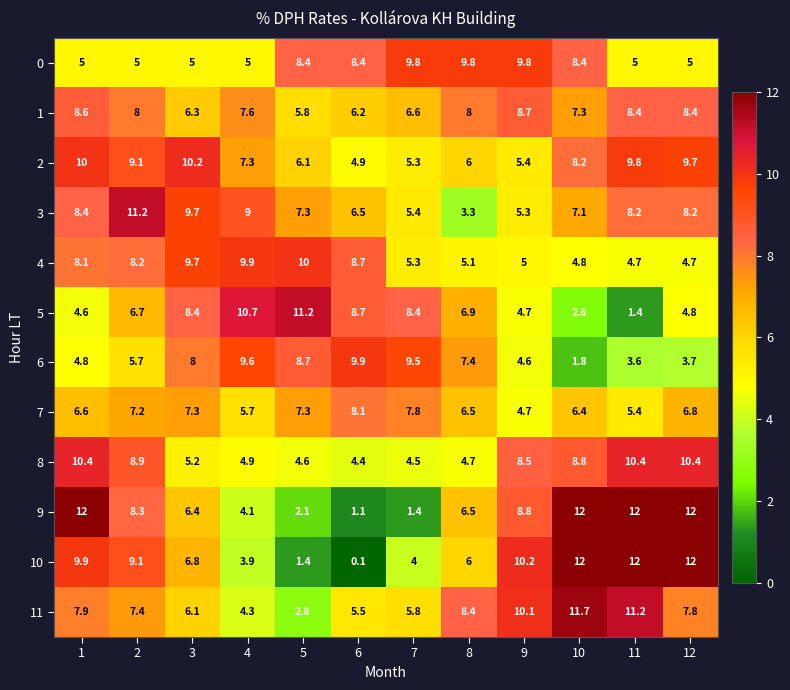

The 11 series shows 10.1 at 9. True or false?

True